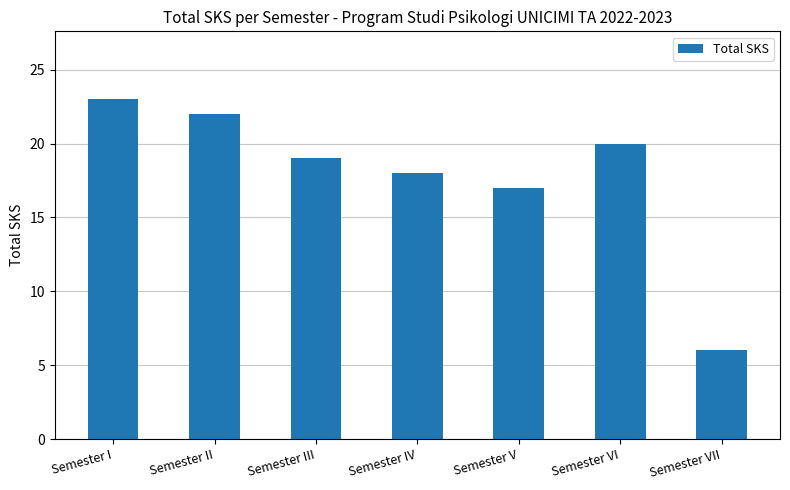

Reading right to left, list all the values displayed in this chart.

Semester VII=6	Semester VI=20	Semester V=17	Semester IV=18	Semester III=19	Semester II=22	Semester I=23